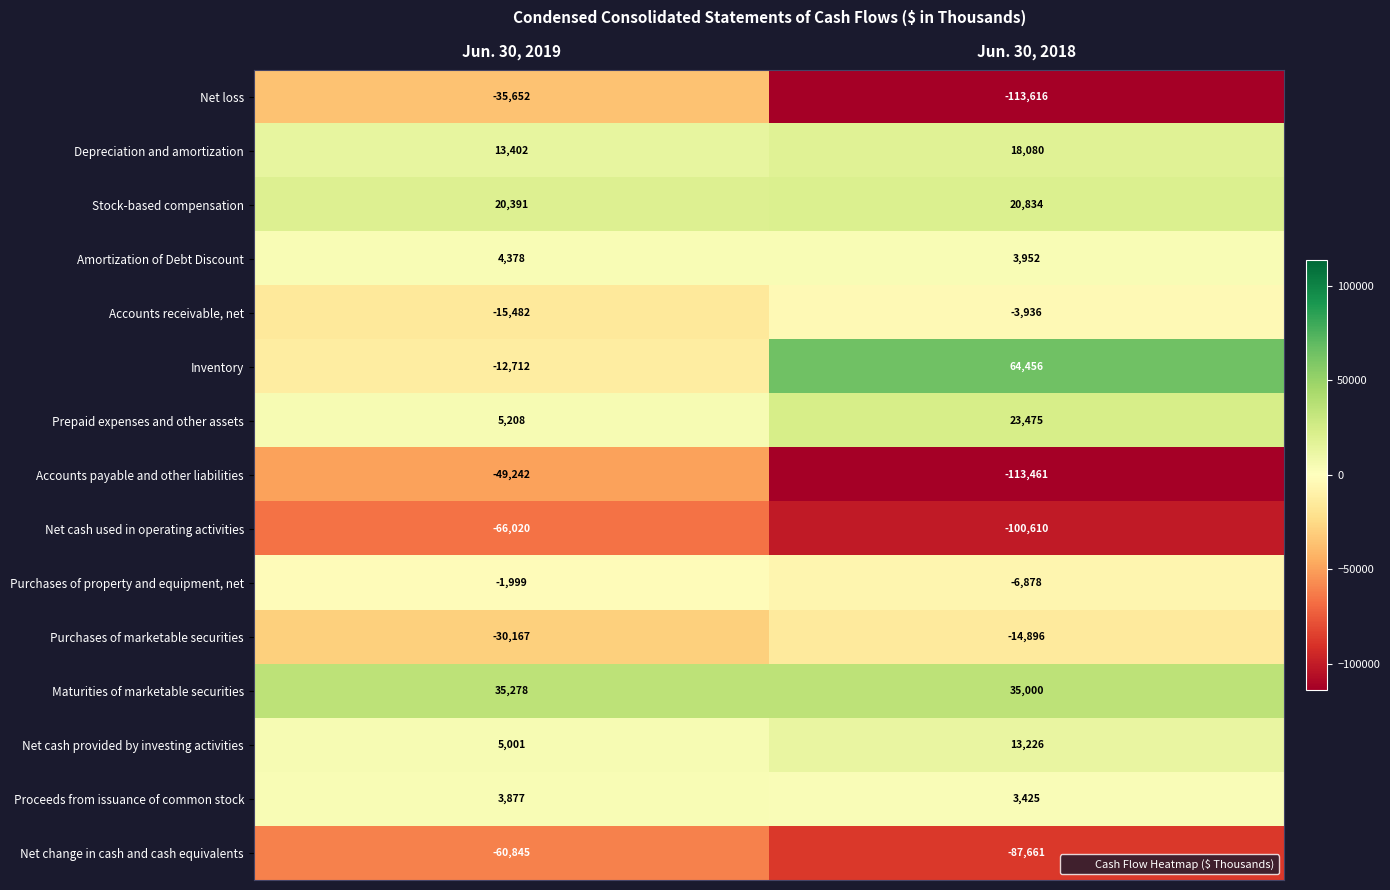

Count the number of categories in the chart.

2